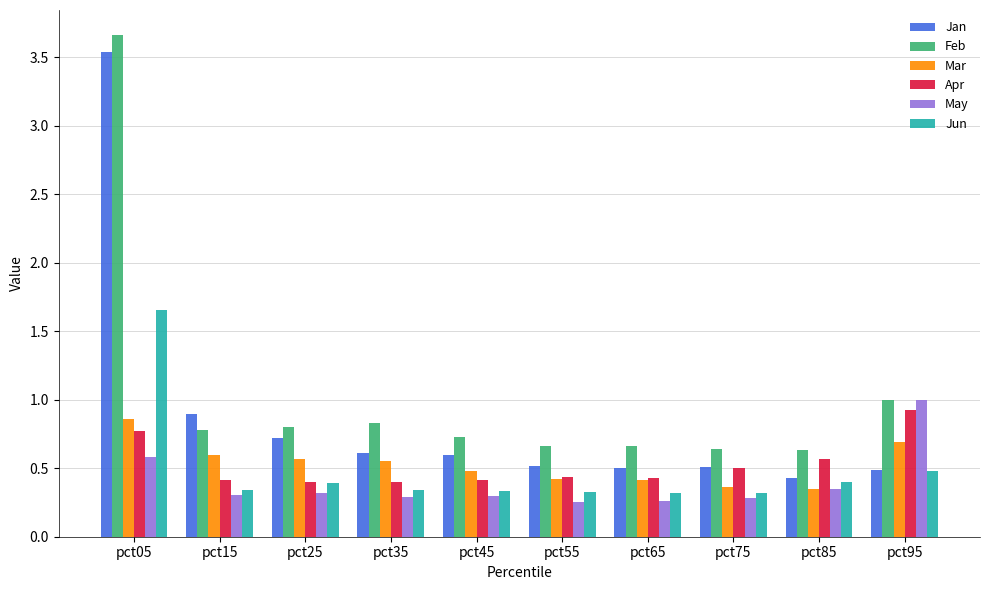

Which series has the largest total across all categories?

Feb